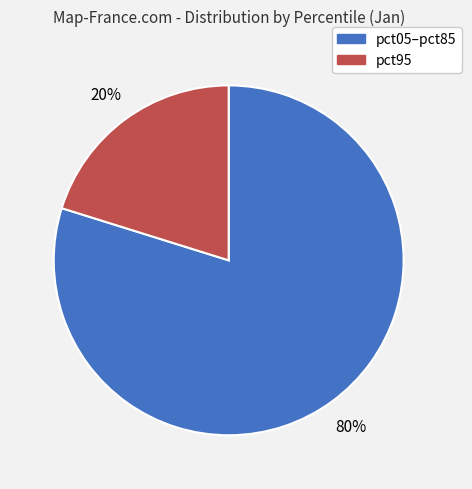

To the nearest percent, what is the average slice percentage?

50%